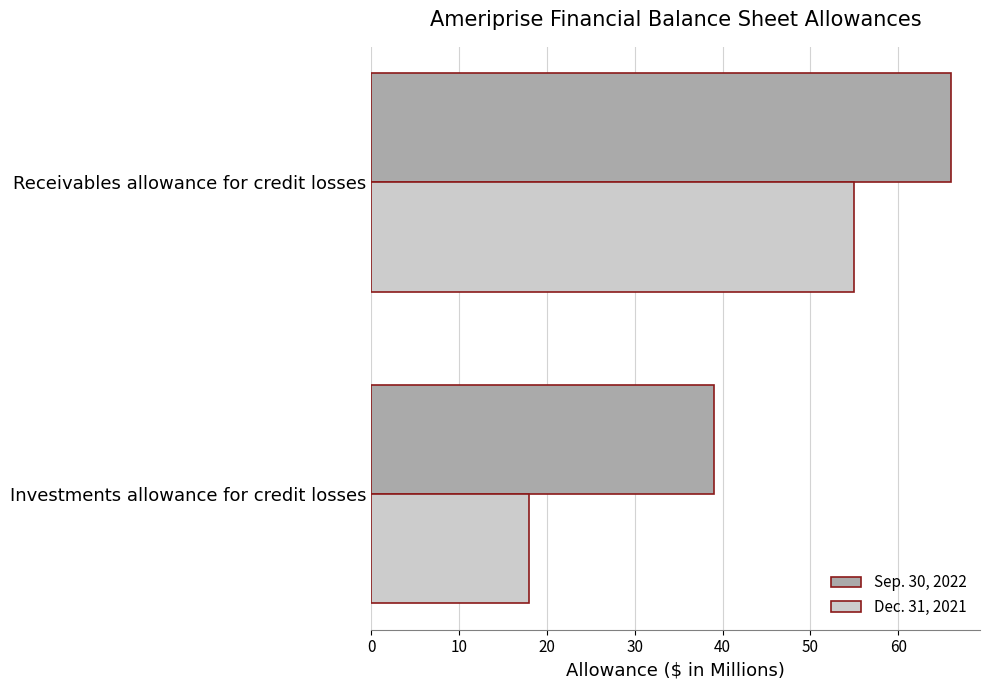

What is the difference between the Dec. 31, 2021 values at Receivables allowance for credit losses and Investments allowance for credit losses?

37